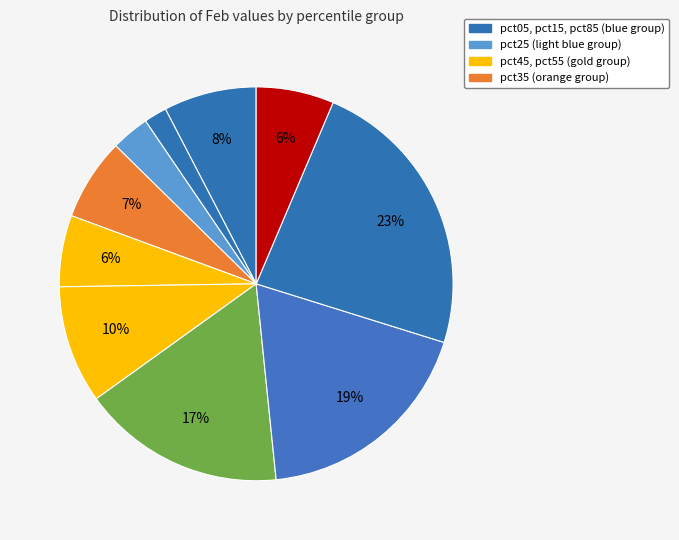

What is the smallest slice in the pie chart?

pct15